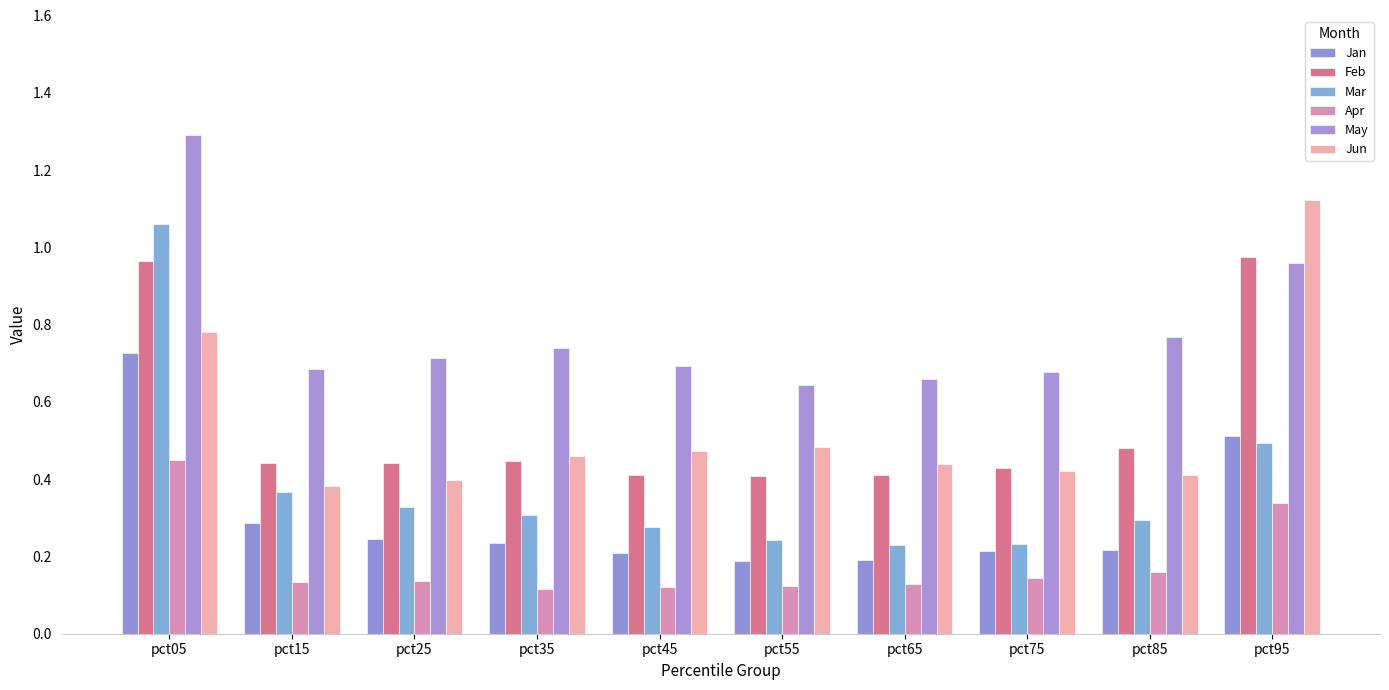

What is the greatest value displayed?

1.3